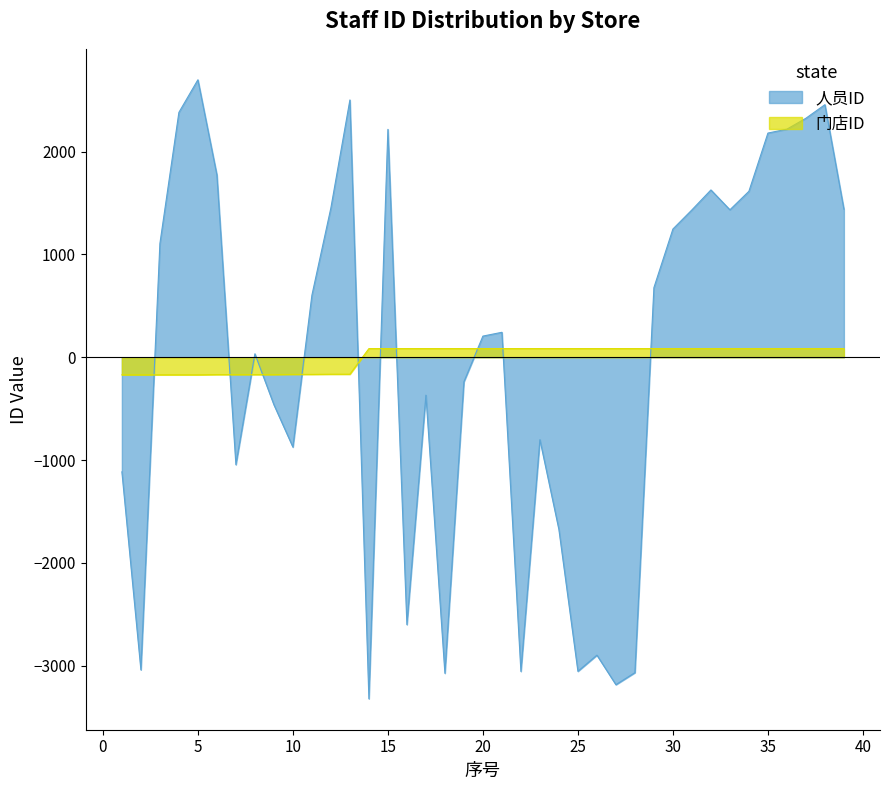

Which series has the largest total across all categories?

人员ID